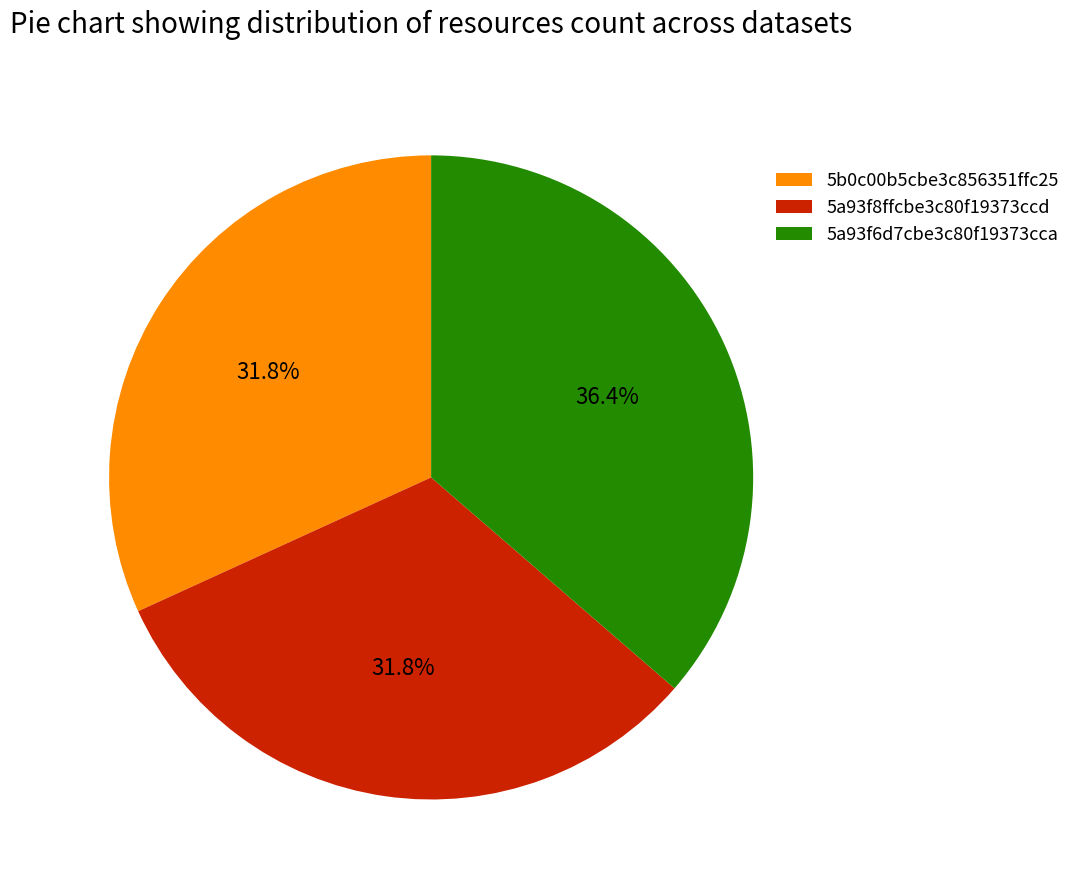

What is the largest slice in the pie chart?

5a93f6d7cbe3c80f19373cca